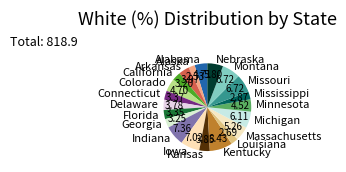

Do Missouri and California together represent more than half of the pie?

No